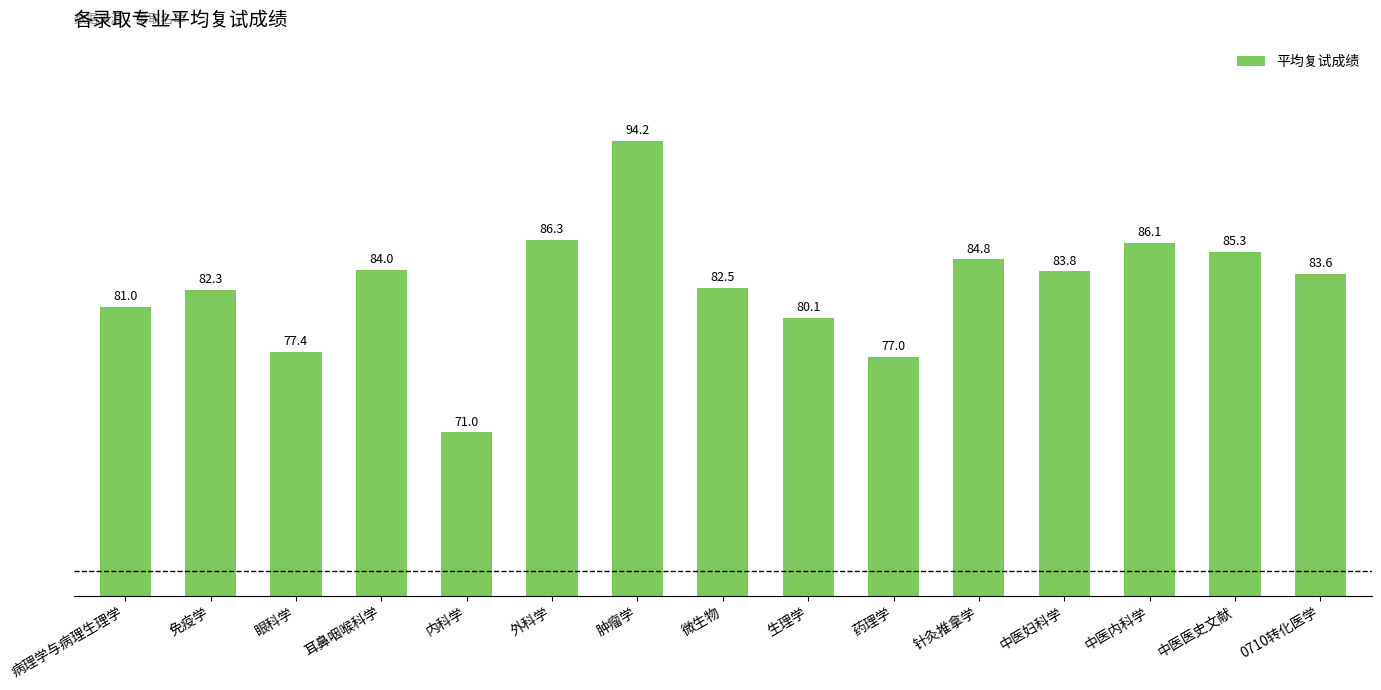

The chart shows a value of 71.0 at 内科学. True or false?

True